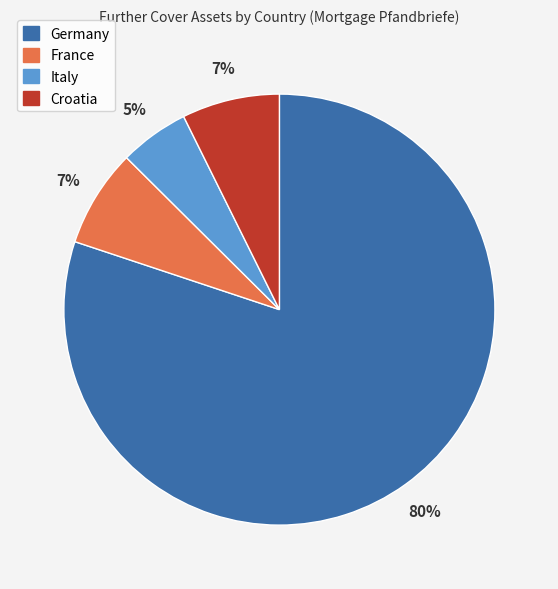

Which category accounts for the majority?

Germany